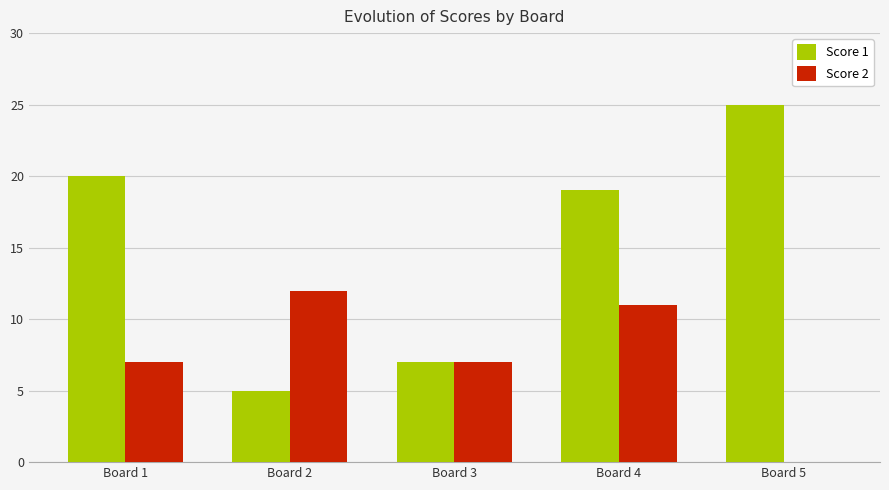

How many groups of bars are there?

5